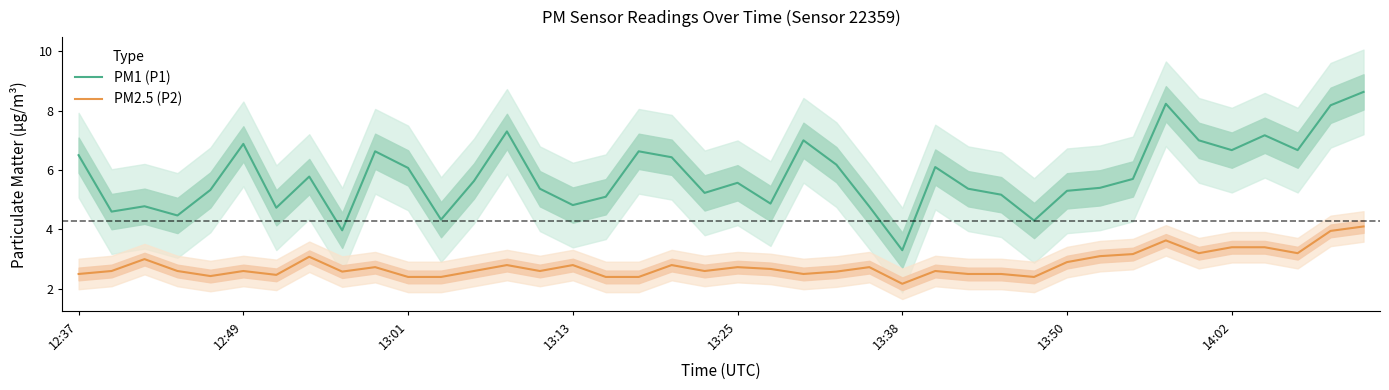

What are all the series names shown in the legend?

PM1 (P1), PM2.5 (P2)